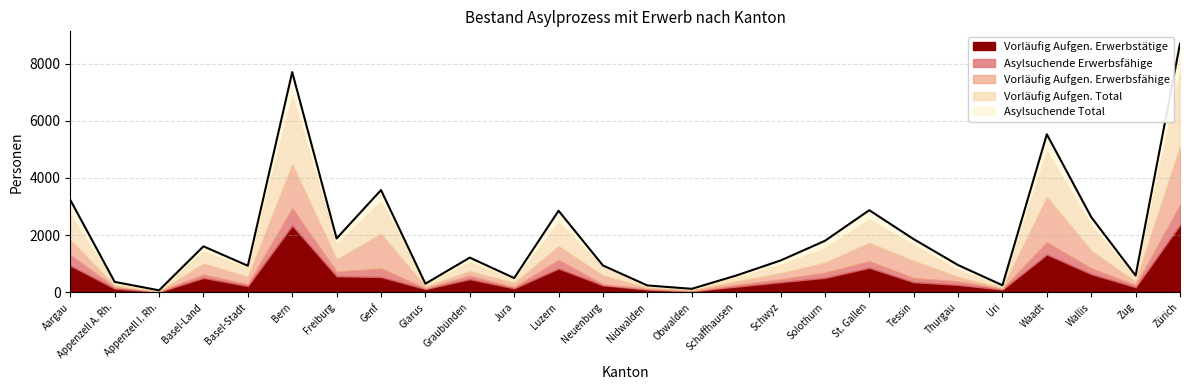

Which category has the highest value across all series?

Zürich